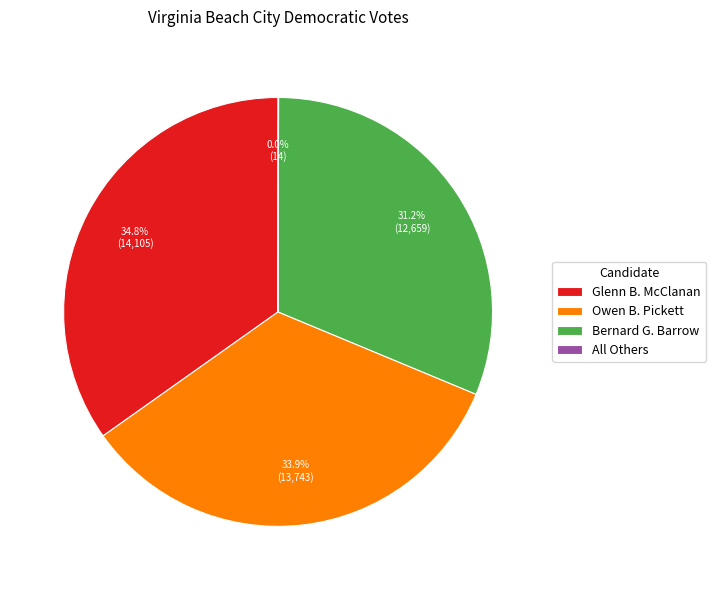

Which category has the biggest portion of the pie?

Glenn B. McClanan